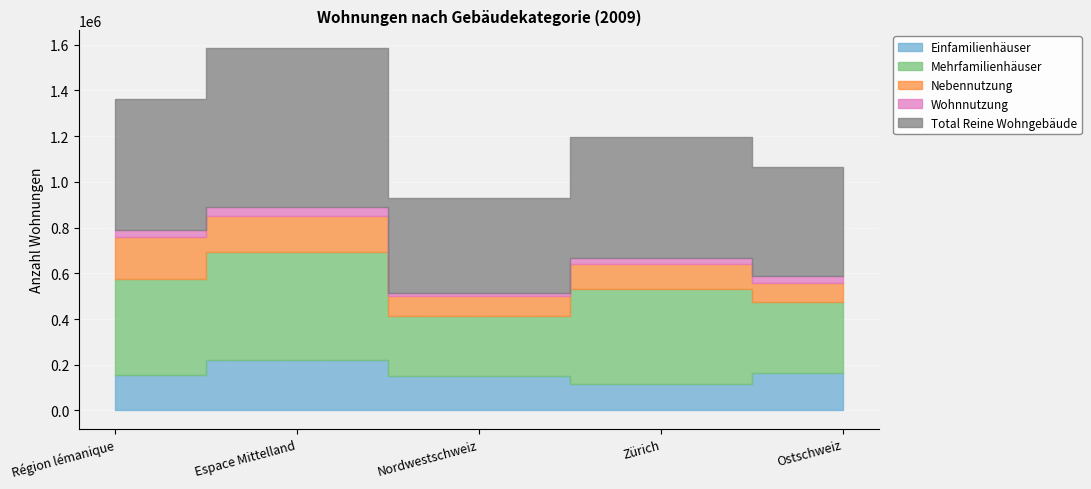

True or false: Total Reine Wohngebäude and Nebennutzung cross at least once.

False